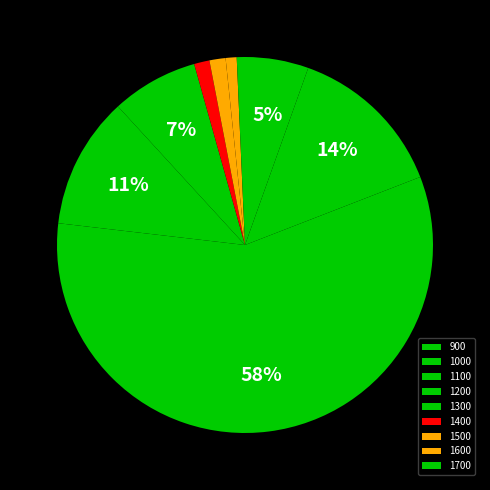

To the nearest percent, what portion does 1600 represent?

1%